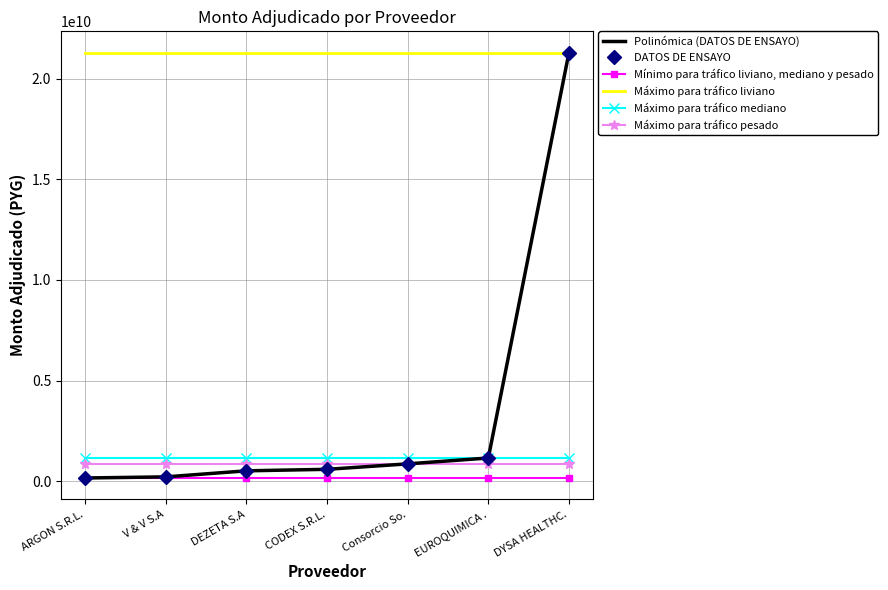

What is the minimum value for Polinómica (DATOS DE ENSAYO)?

154000000